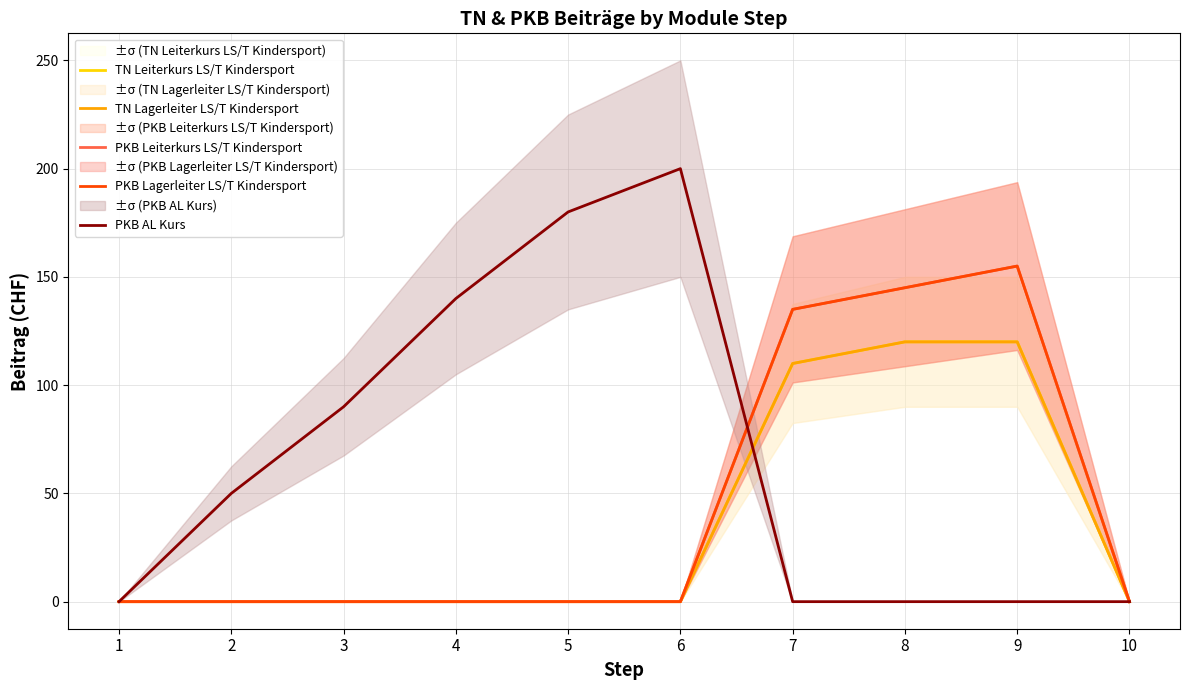

What is the difference between the maximum and minimum values in the PKB AL Kurs series?

200